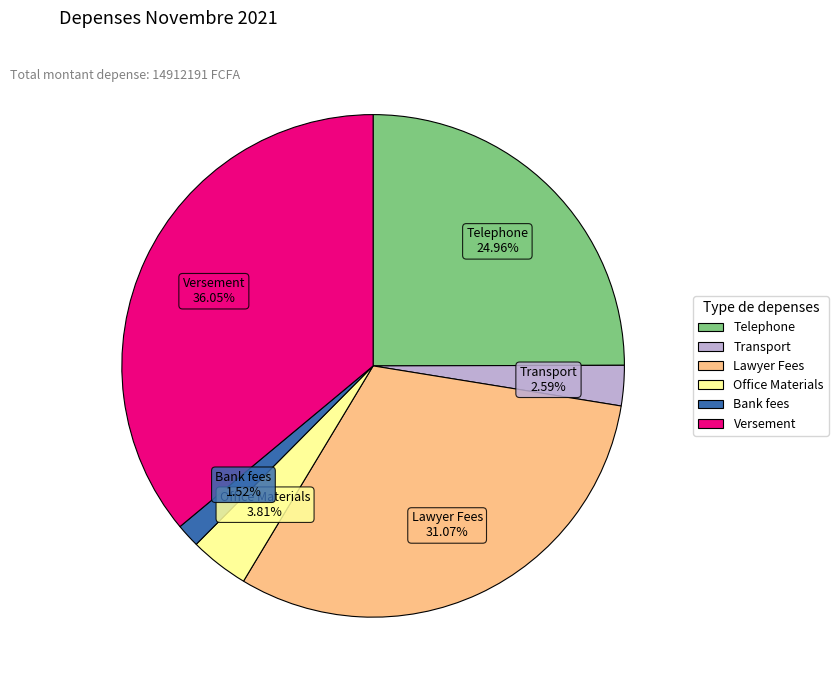

To the nearest percent, what percentage of the pie is Bank fees?

2%